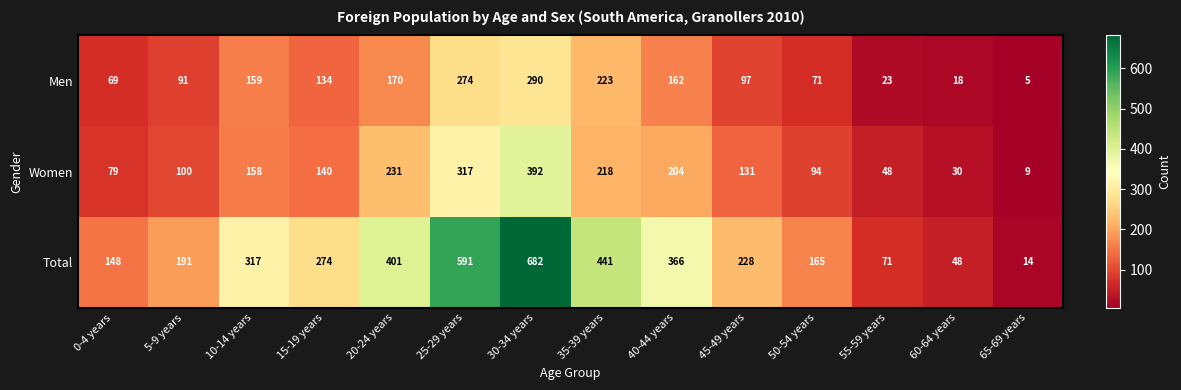

What is the difference between the highest and lowest values at 20-24 years?

231